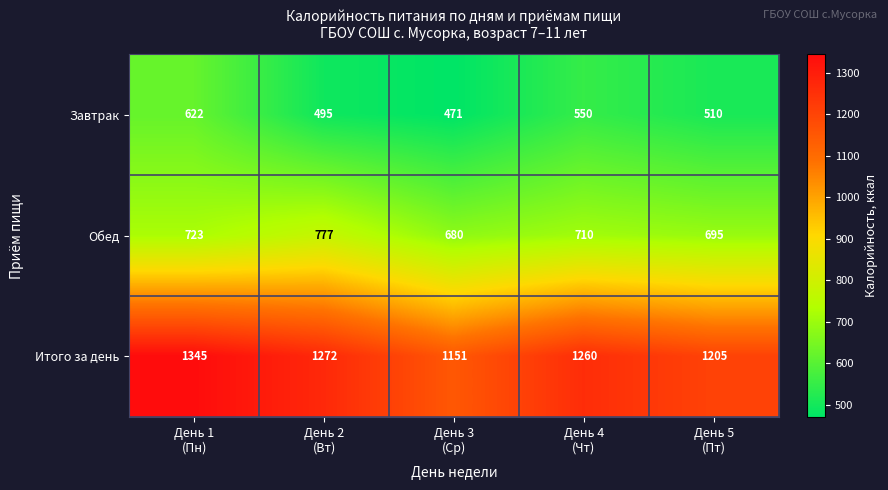

Which series has the largest range (max minus min)?

Итого за день